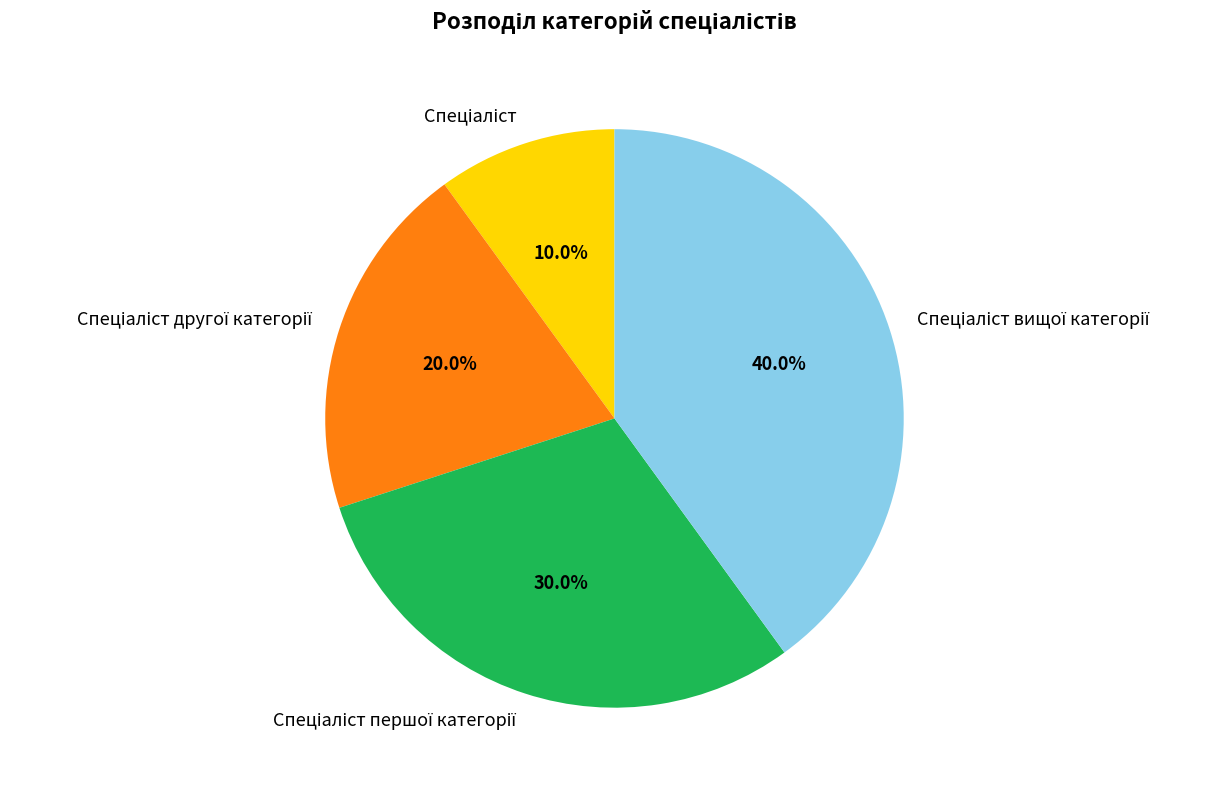

Is there any slice that represents more than half of the pie?

No